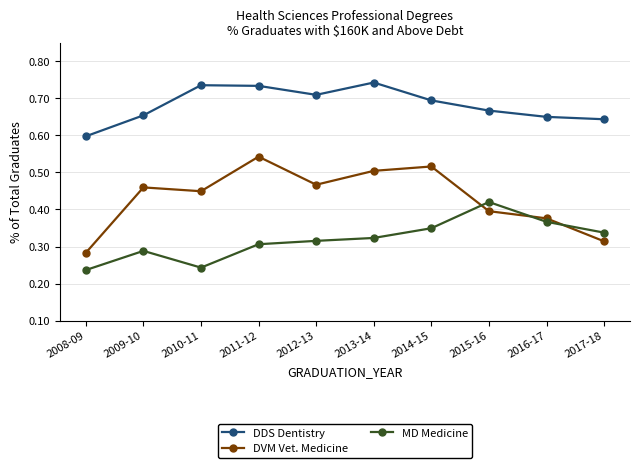

Which series has the largest range (max minus min)?

DVM Vet. Medicine